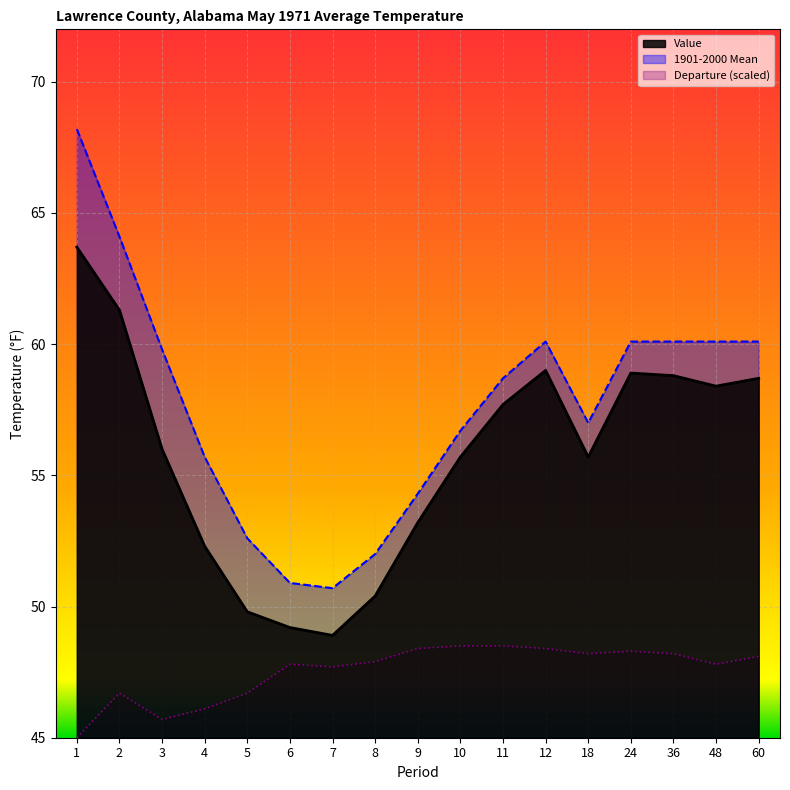

List the series in order of their peak value, lowest first.

Departure (scaled), Value, 1901-2000 Mean